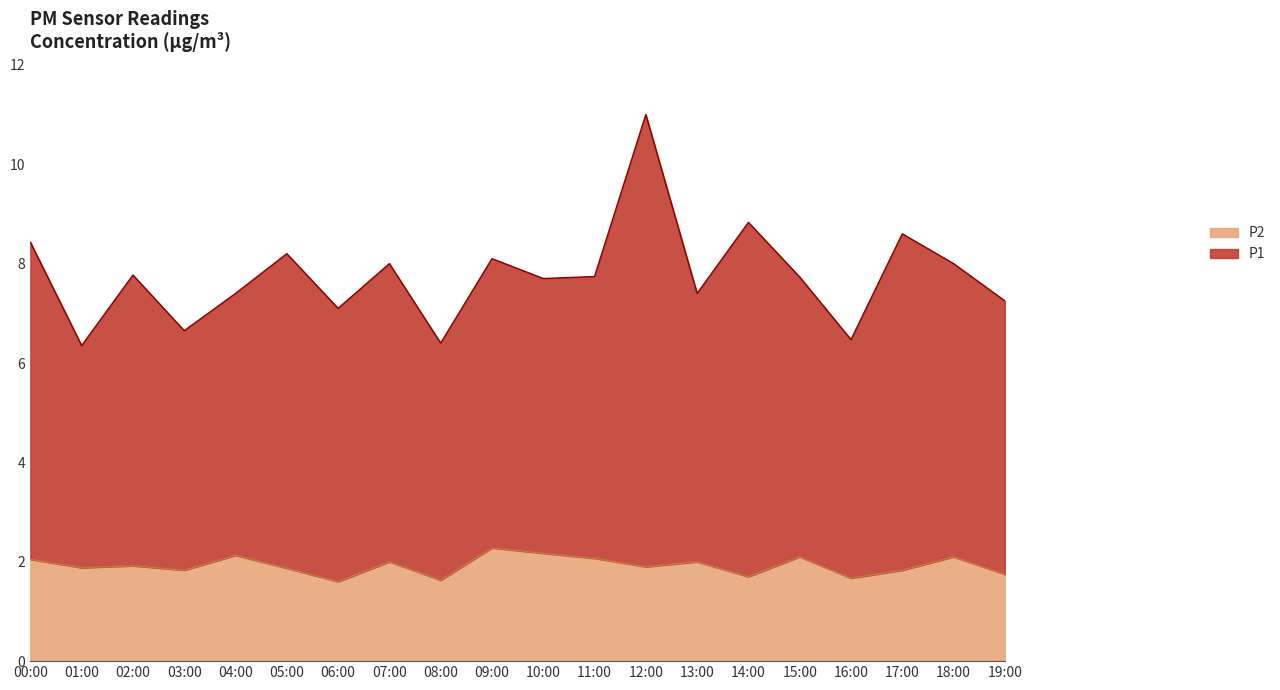

Does the chart display data point markers on the line(s)?

No